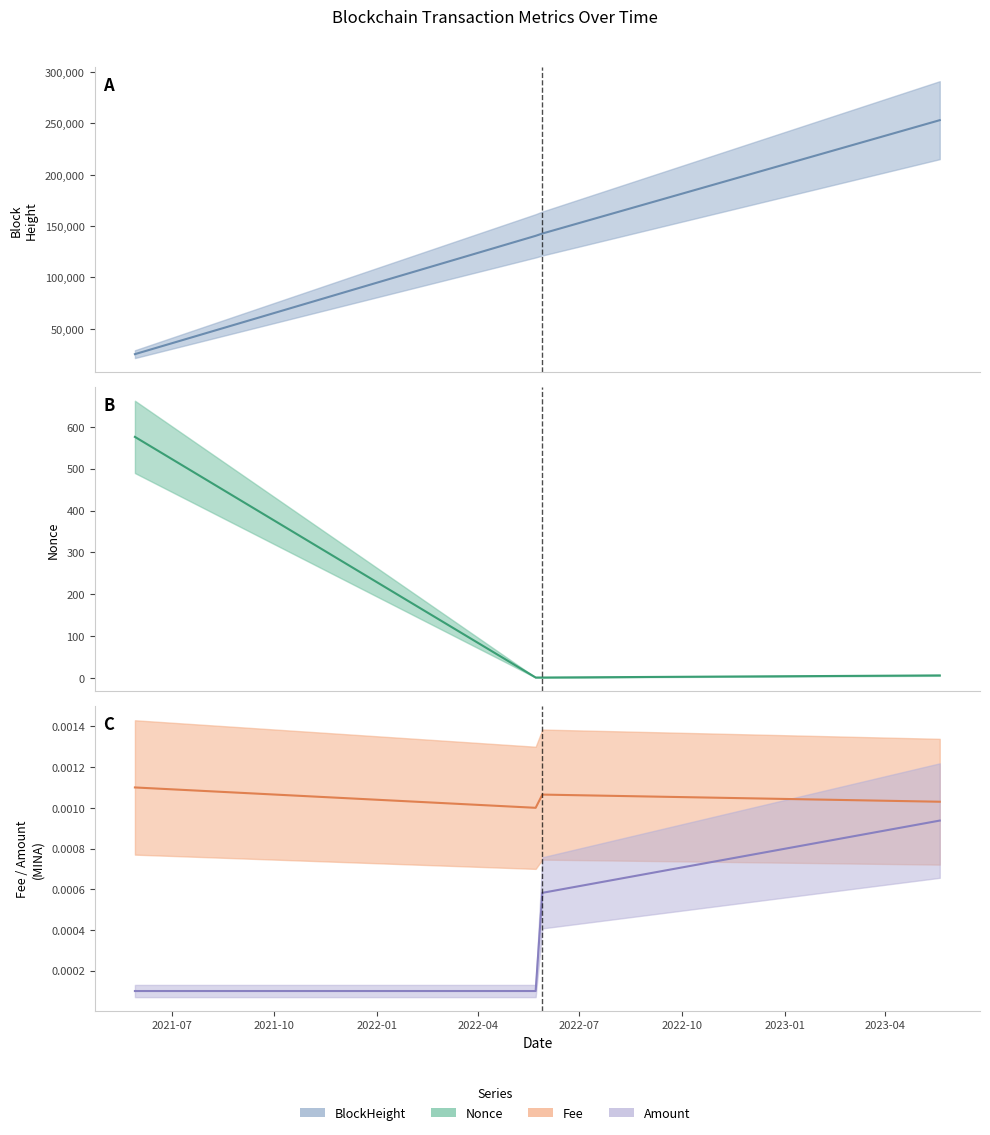

Which series has the widest spread of values?

BlockHeight